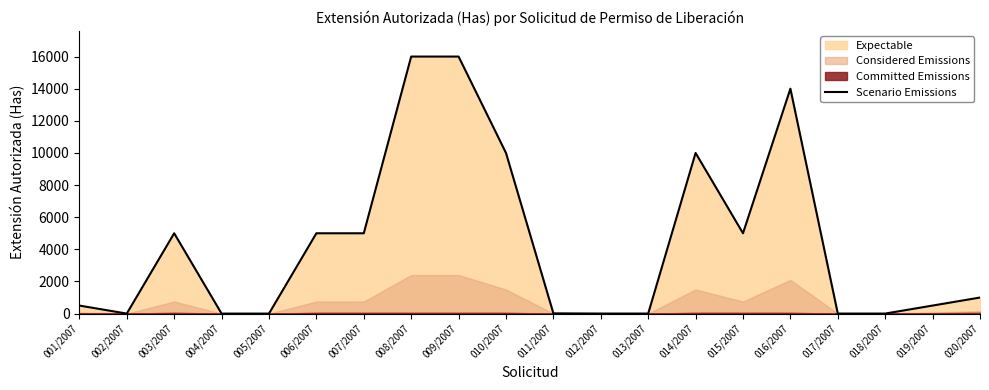

Reading left to right, extract all data points from this chart.

500.0	0.5	5000.0	0.5	0.5	5000.0	5000.0	16000.0	16000.0	10000.0	15.0	2.5	2.5	10000.0	5000.0	14000.0	2.0	2.0	500.0	1000.0